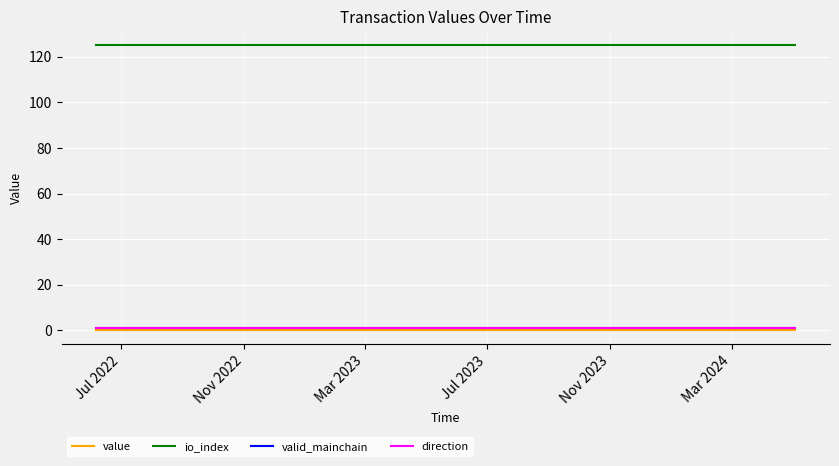

True or false: valid_mainchain and direction intersect in this chart.

False